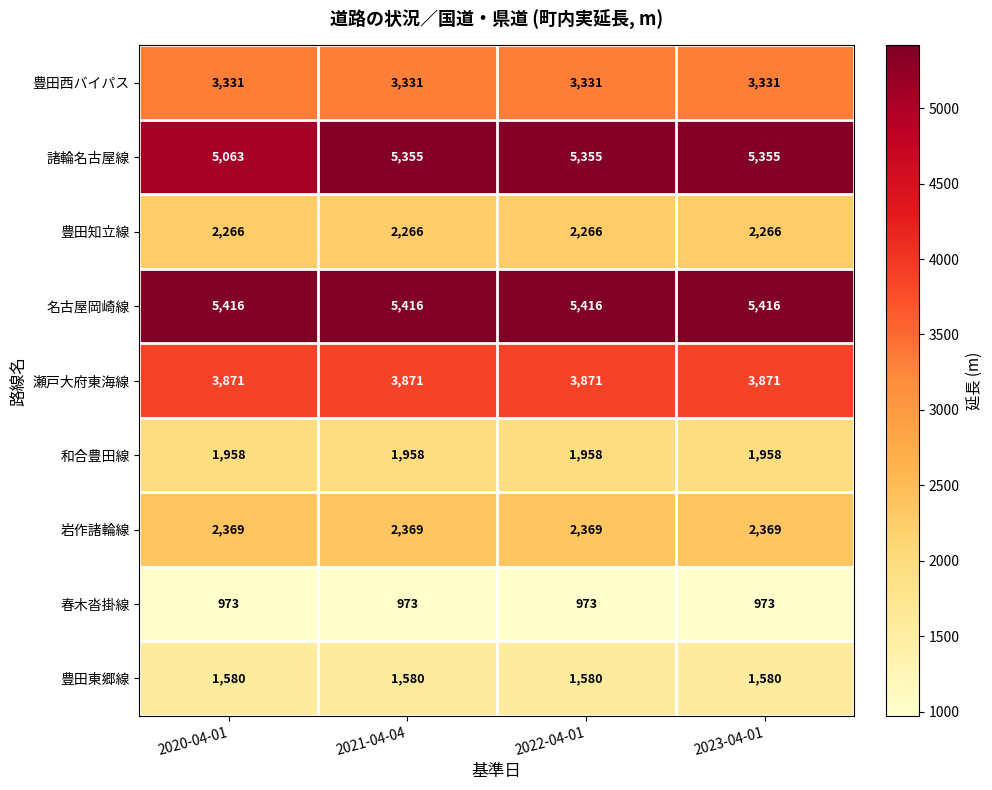

At how many categories does at least one series exceed 3029?

4